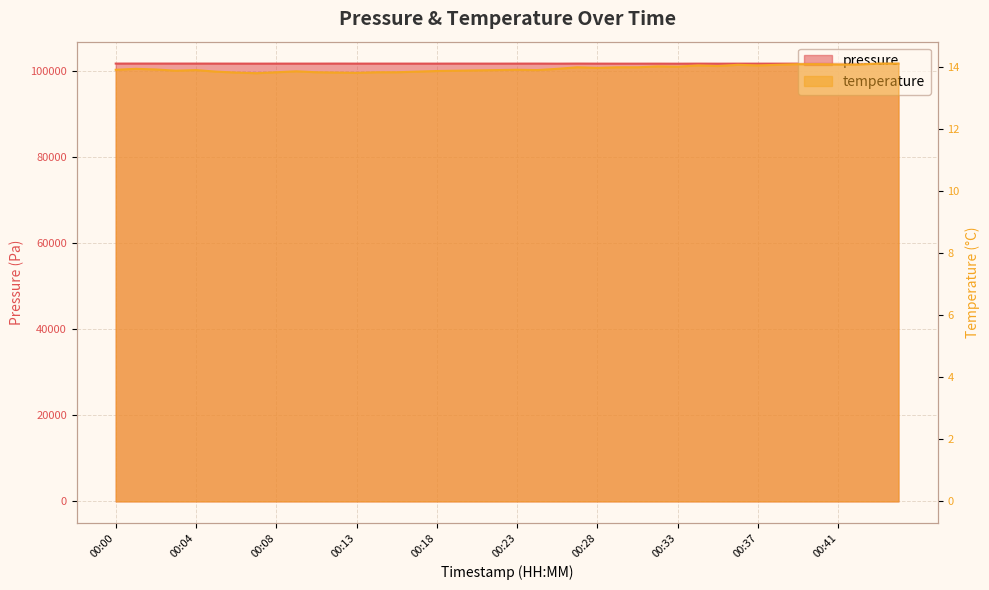

What is the sum of all pressure values?

4072621.5